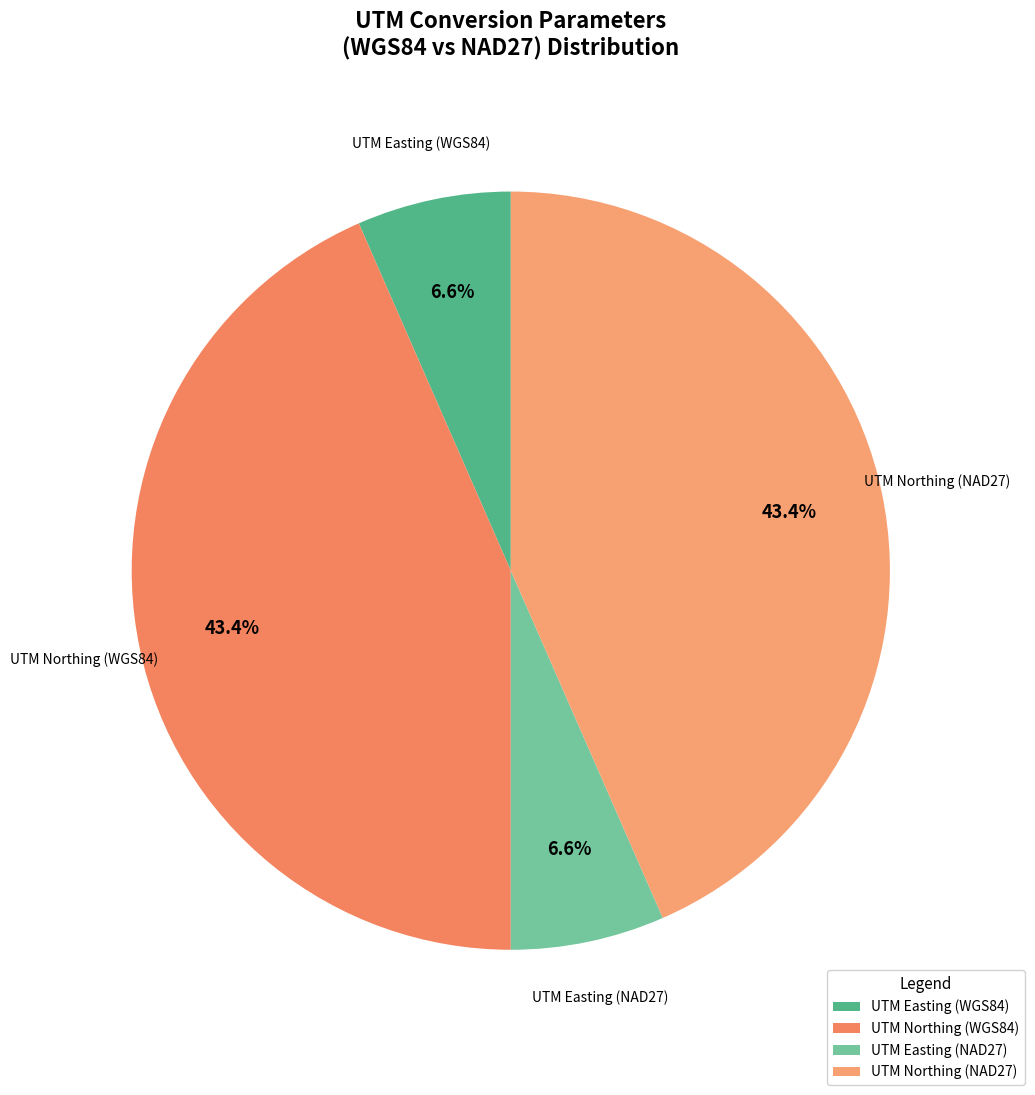

Approximately how many times larger is the value at UTM Easting (WGS84) compared to UTM Easting (NAD27)?

1.0